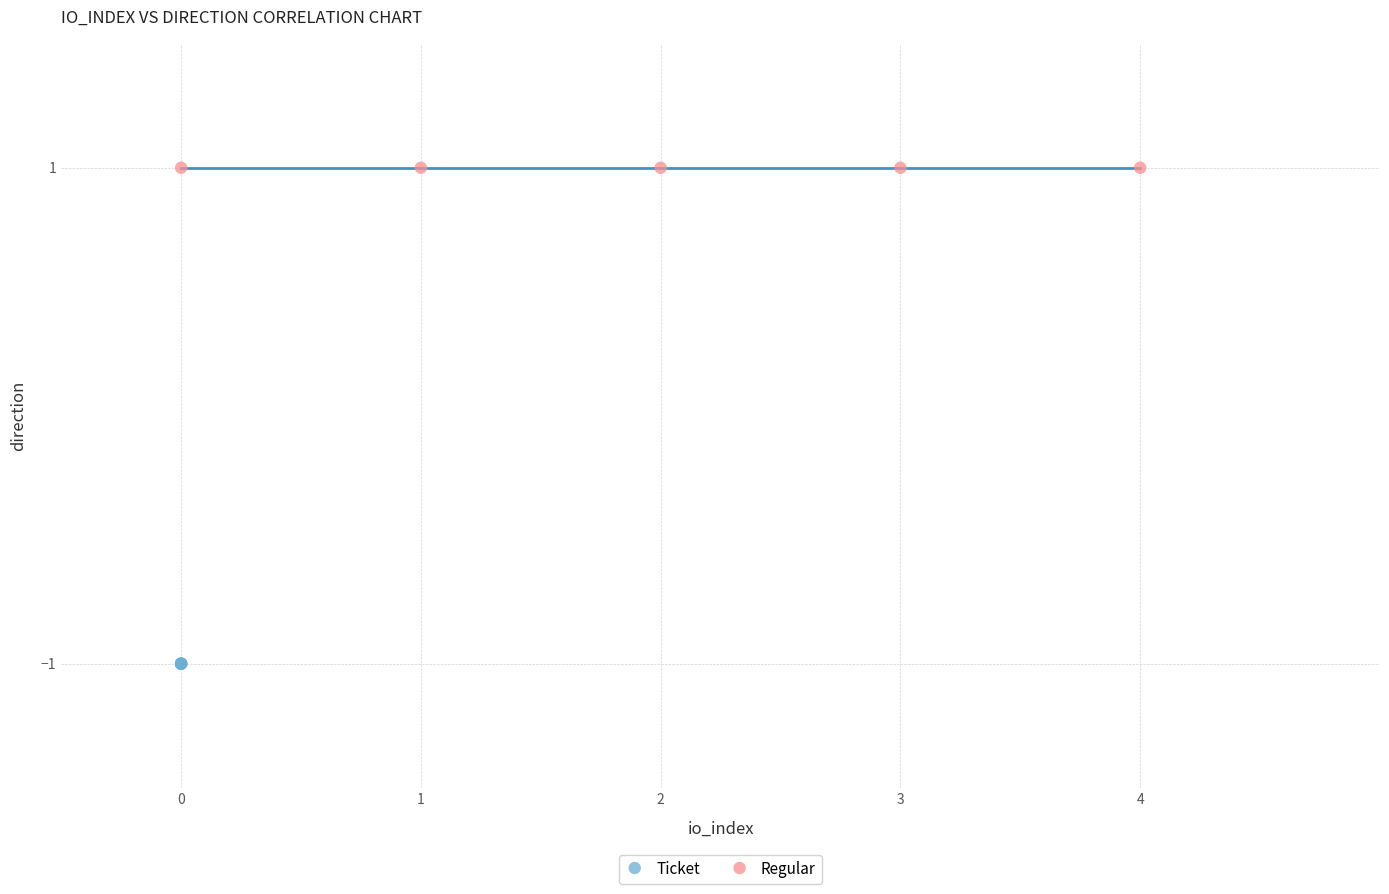

Which series reaches the minimum Y coordinate?

Ticket